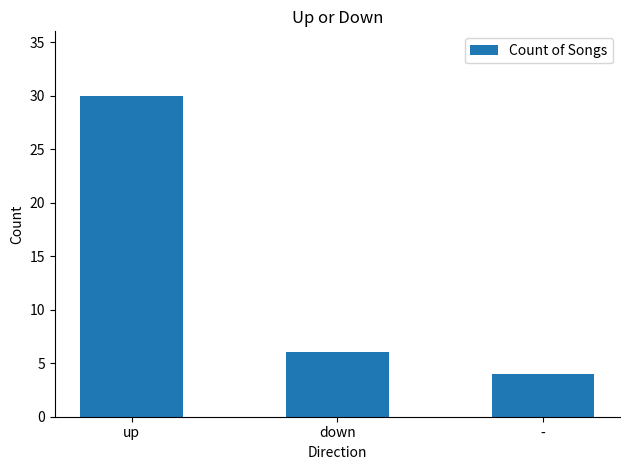

How many values are below 6?

1